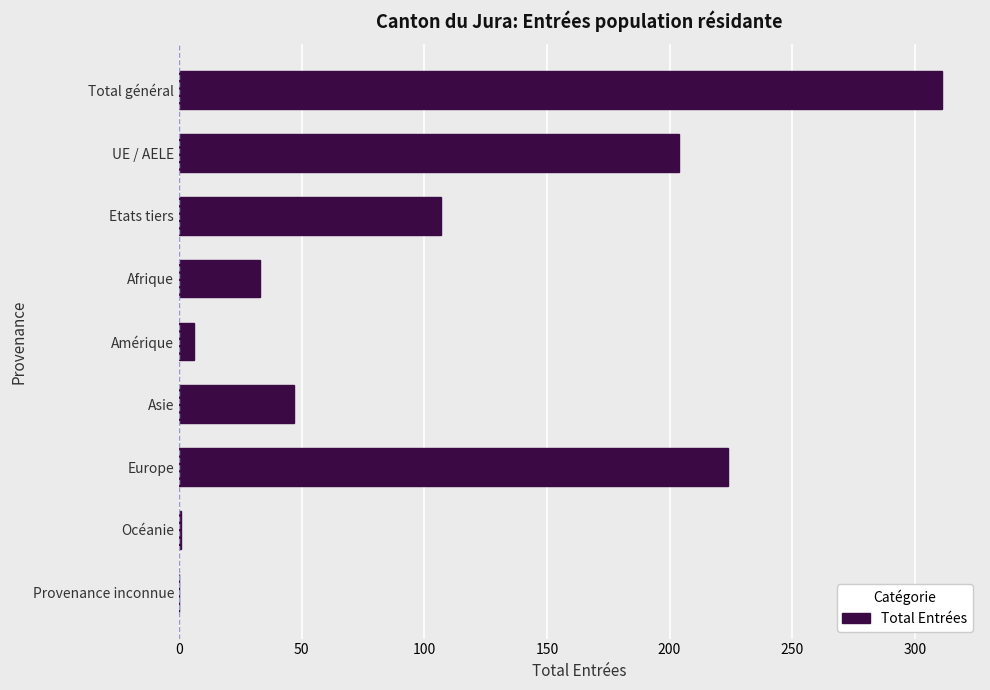

Is it true that the value at Europe is 224?

True